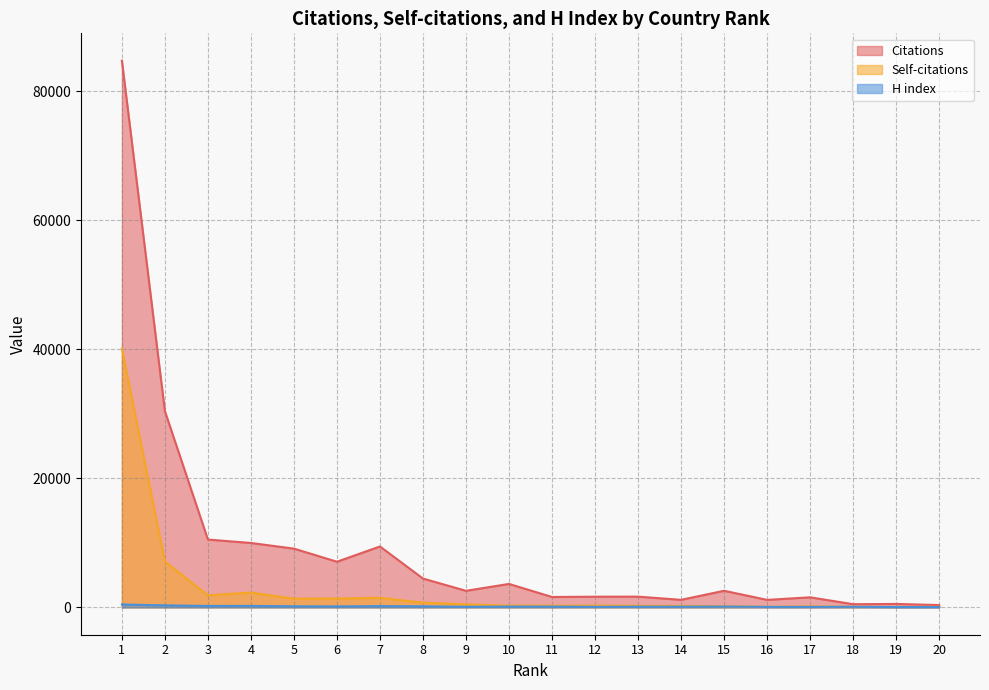

True or false: Citations has more than 2 interior local peaks.

True